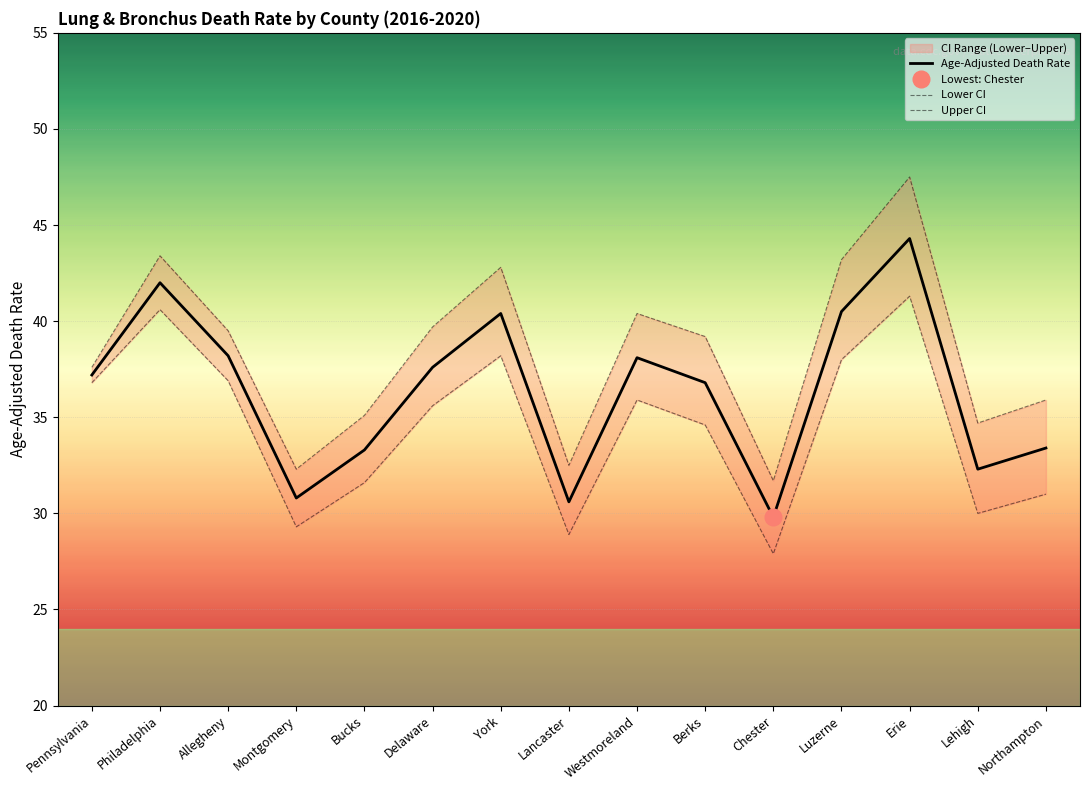

Is this an area chart (filled region under the line)?

No